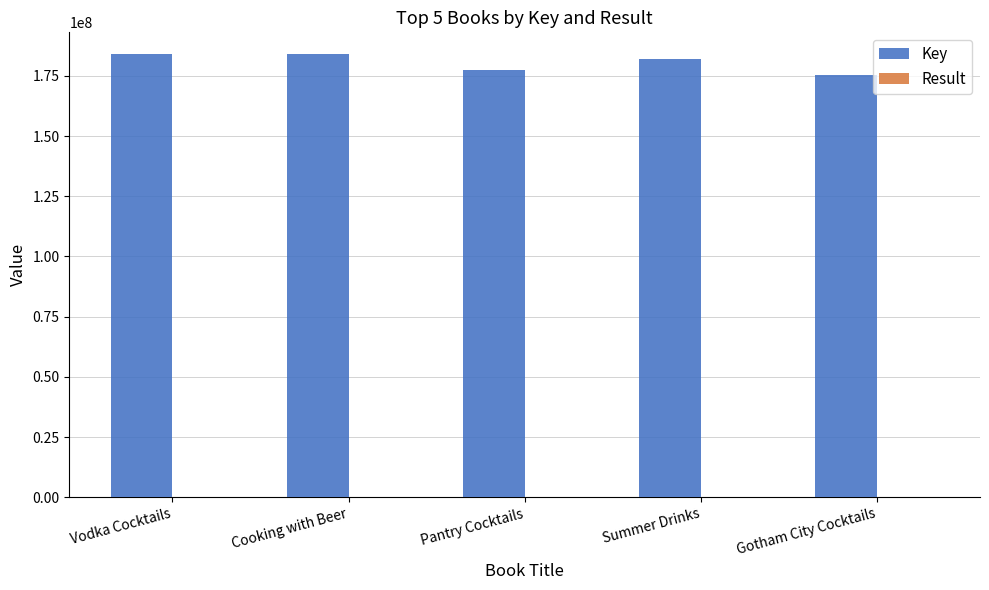

Which series has the widest spread of values?

Key